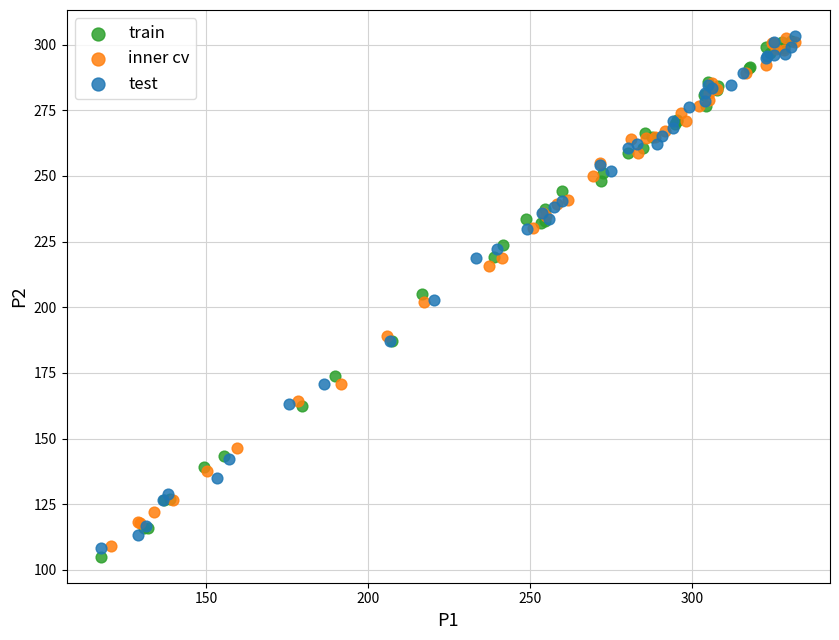

Which series has the largest Y range (max minus min)?

train